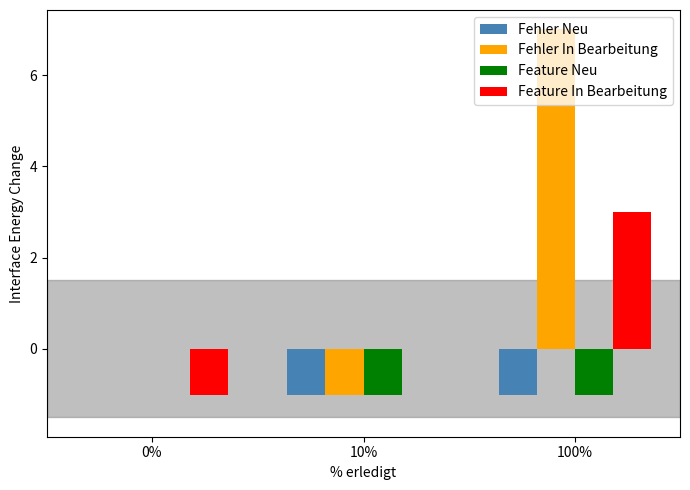

The value of Feature Neu at 10% is -1. True or false?

True